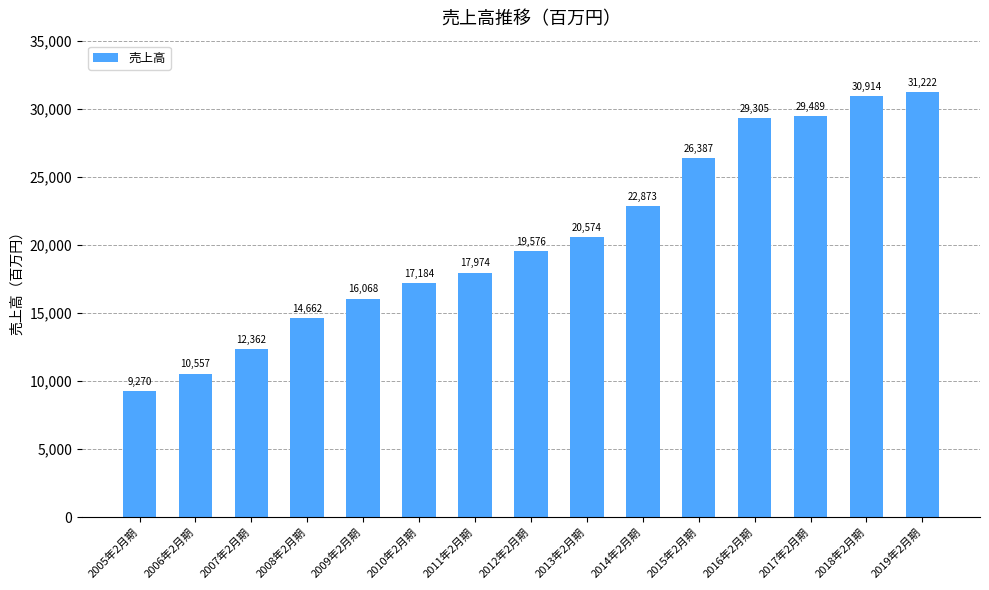

Count the number of categories in the chart.

15